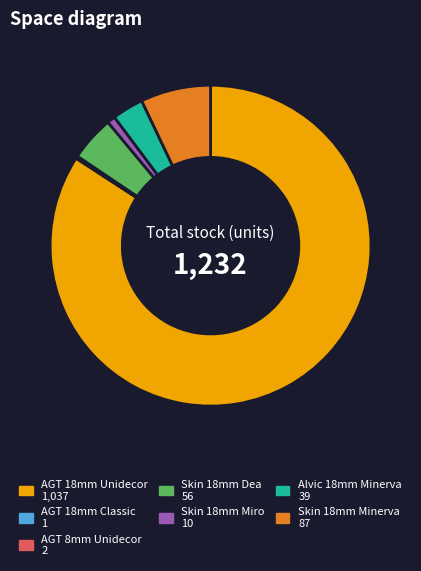

Does any single category account for the majority?

Yes